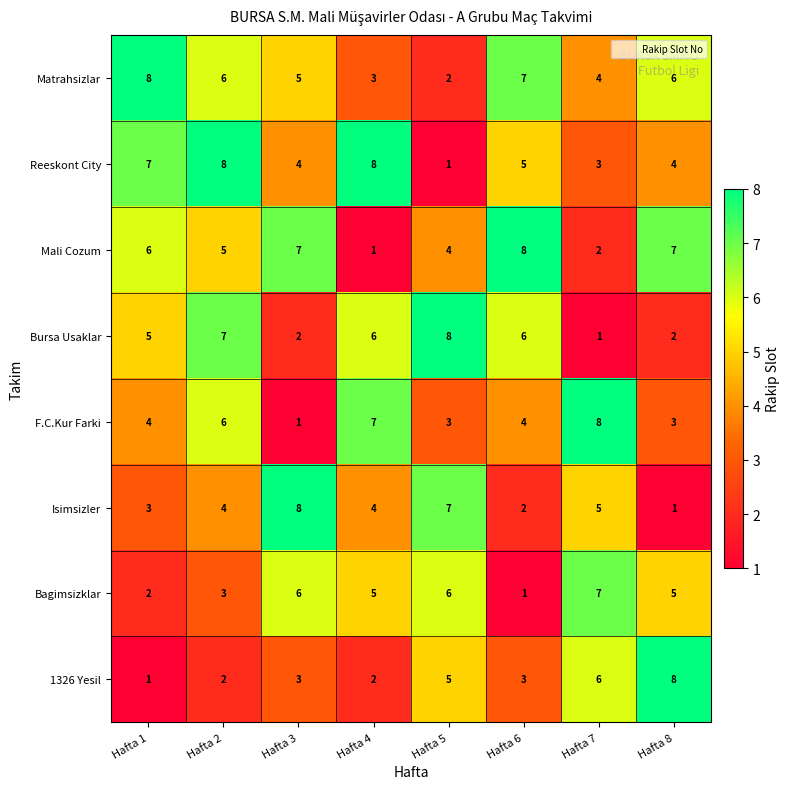

The value of Reeskont City at Hafta 6 is 7. True or false?

False